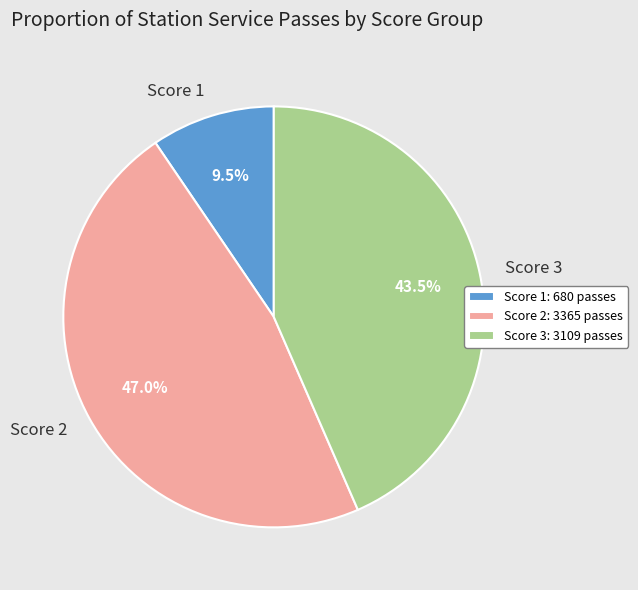

Approximately how many times larger is the value at Score 2 compared to Score 3?

1.1